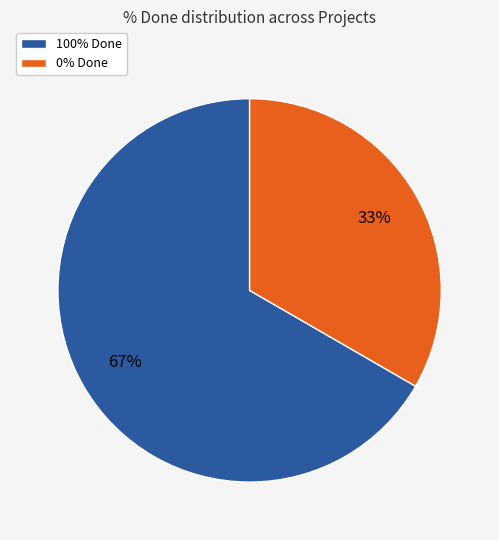

Is the sum of 100% Done and 0% Done greater than half?

Yes